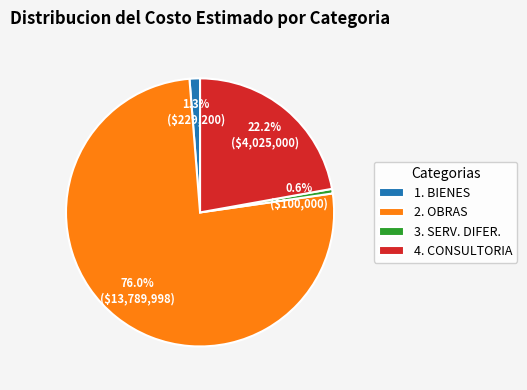

Does any single category account for the majority?

Yes